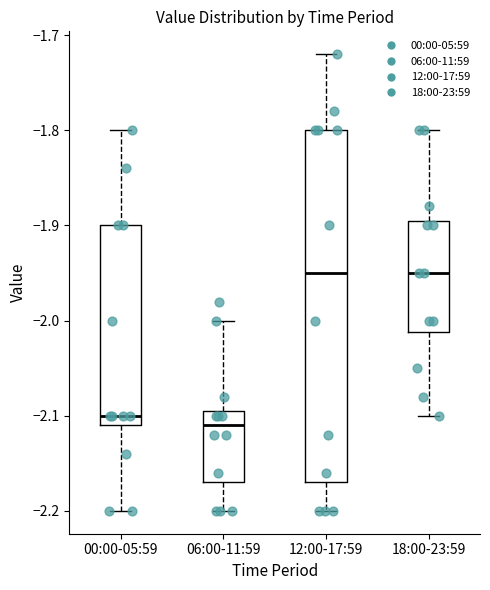

Reading left to right, read every box against the y-axis: the position of its median line, the range the box covers, and the ends of its whiskers. The values are not printed on the chart, so give them approximately, as read against the axis.

00:00-05:59: median -2.10, box -2.11 to -1.90, whiskers -2.20 to -1.80
06:00-11:59: median -2.11, box -2.17 to -2.09, whiskers -2.20 to -2.00
12:00-17:59: median -1.95, box -2.17 to -1.80, whiskers -2.20 to -1.72
18:00-23:59: median -1.95, box -2.01 to -1.89, whiskers -2.10 to -1.80